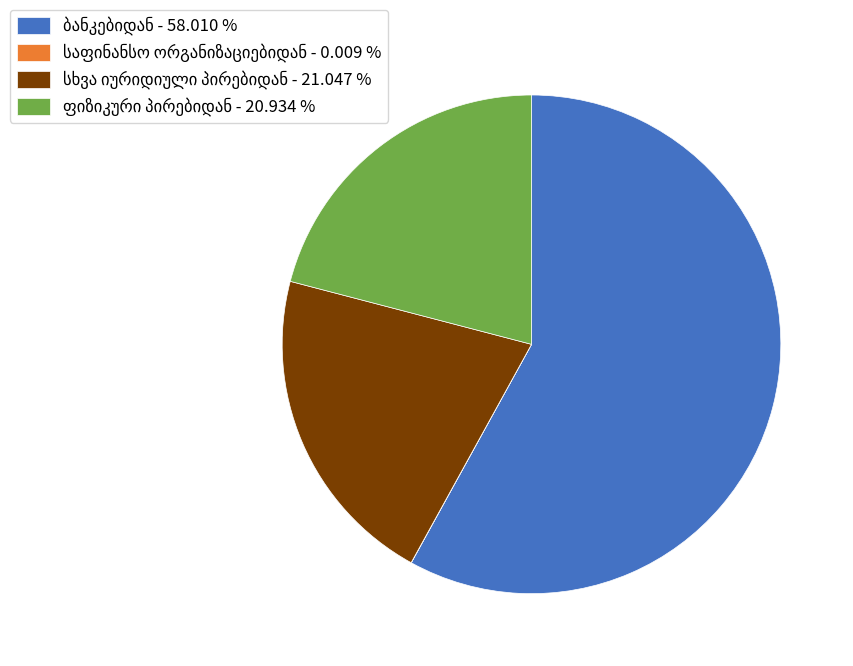

Is there a majority slice in this chart?

Yes